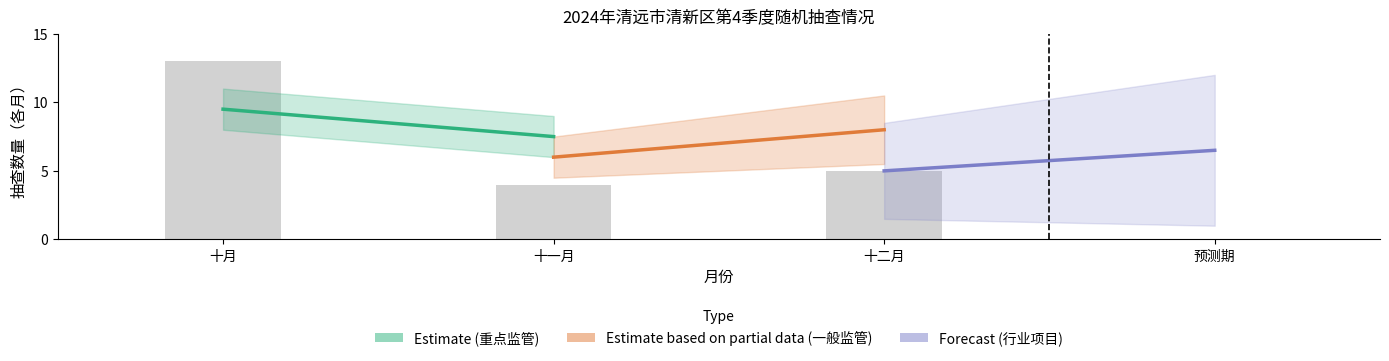

Reading left to right, what are all the values shown in this chart?

十月=13	十一月=4	十二月=5